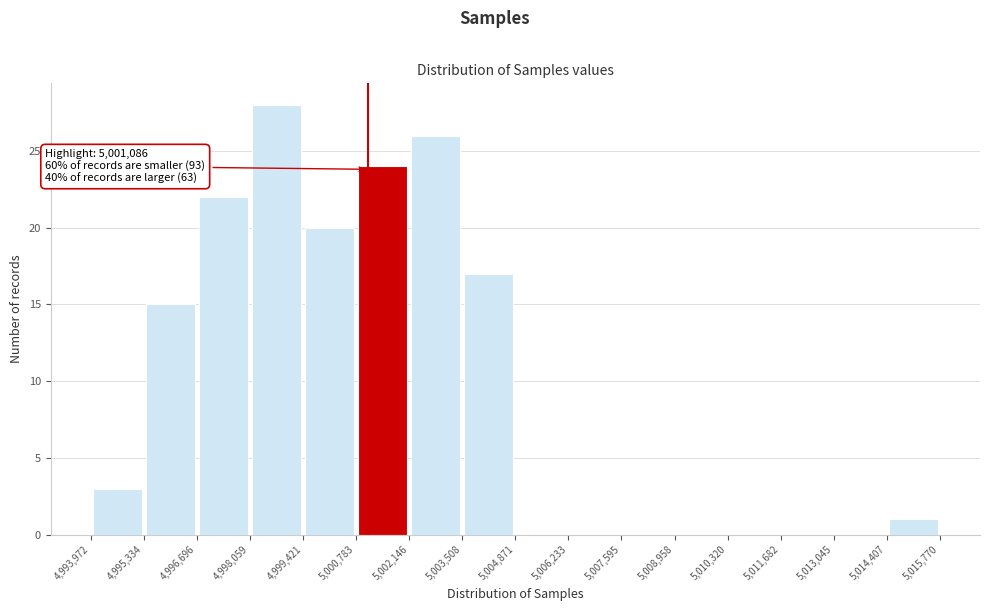

Over which range of the x-axis is the bar tallest?

4,998,059 to 4,999,421